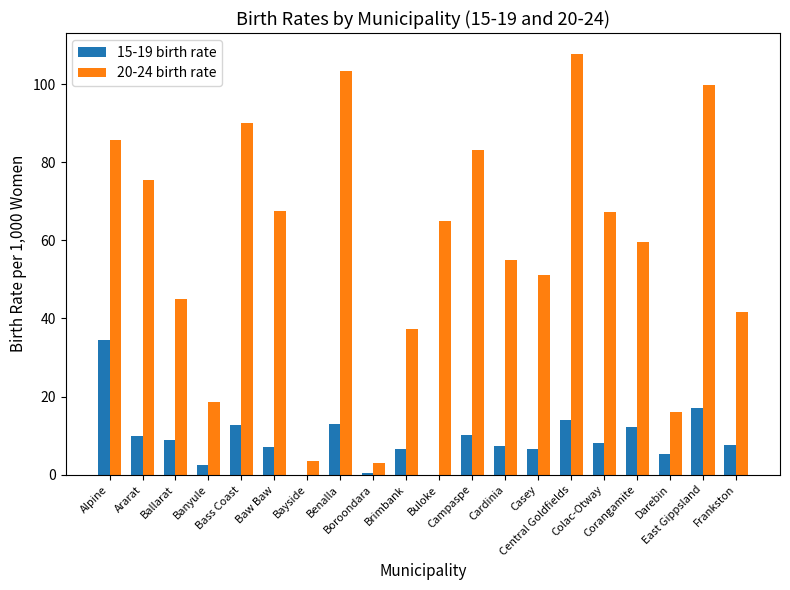

Which series has the largest total across all categories?

20-24 birth rate